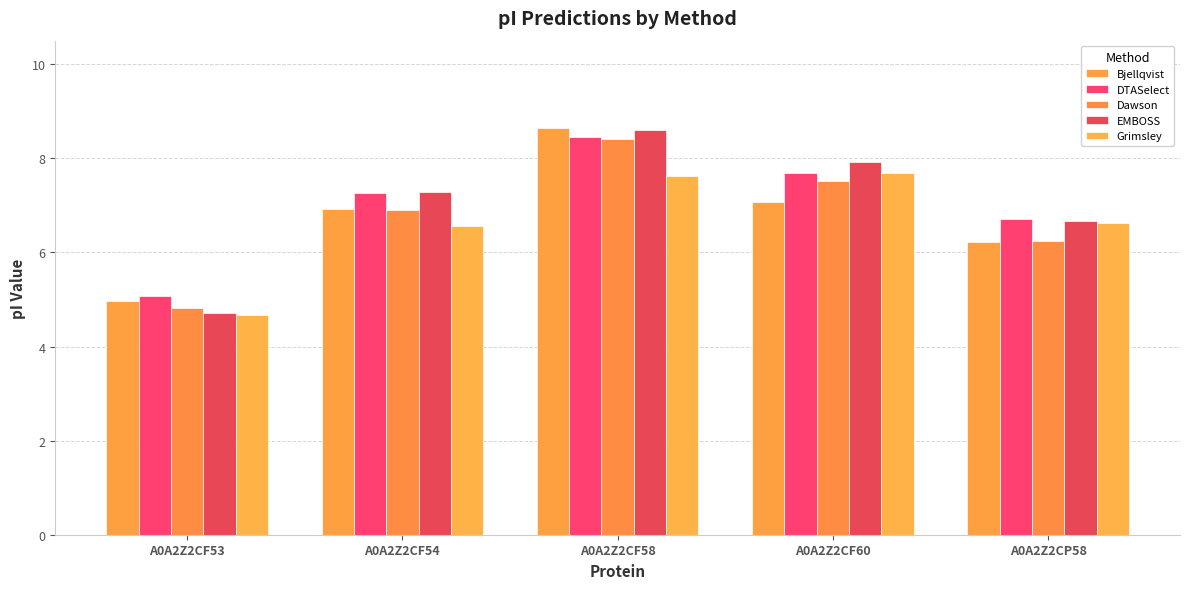

How many Grimsley values are between 6 and 7?

2